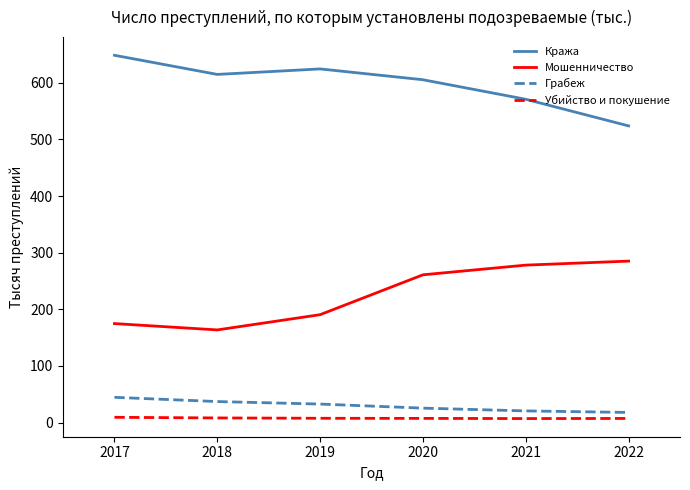

At which label is Кража closest to 586?

2021